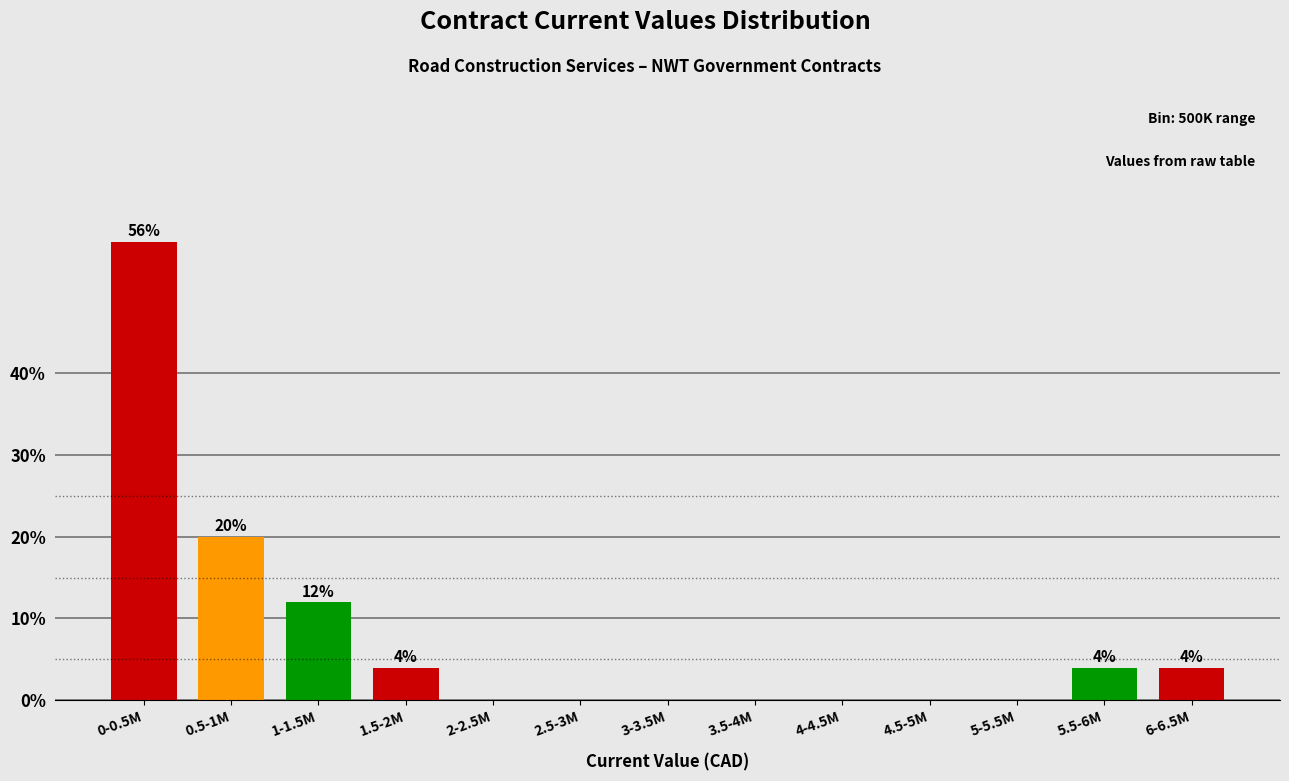

Reading left to right, list all the values displayed in this chart.

0-0.5M=56.0	0.5-1M=20.0	1-1.5M=12.0	1.5-2M=4.0	2-2.5M=0.0	2.5-3M=0.0	3-3.5M=0.0	3.5-4M=0.0	4-4.5M=0.0	4.5-5M=0.0	5-5.5M=0.0	5.5-6M=4.0	6-6.5M=4.0